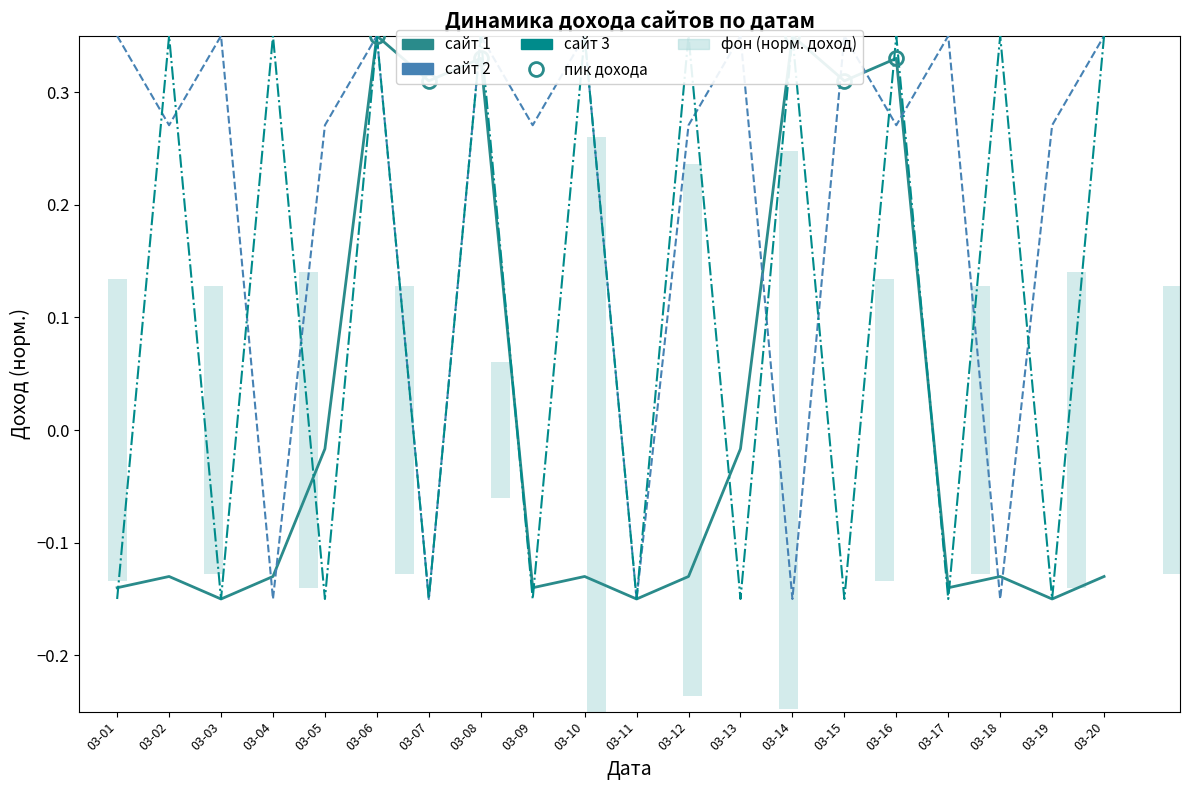

What is the sum of the сайт 1 values at 03-11 and 03-07?

0.2